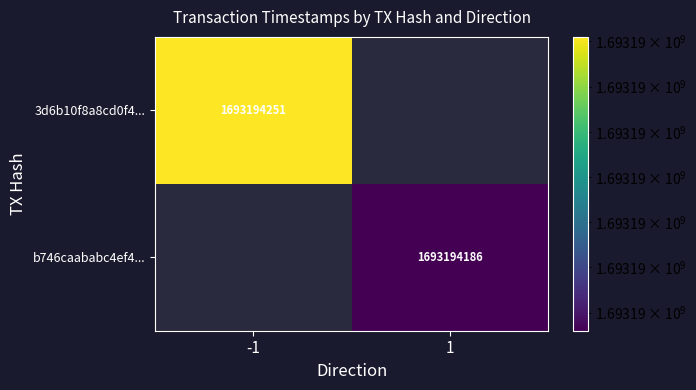

The value of 3d6b10f8a8cd0f48224c1a65244ac571af74dbf at time_stamp is 603409203. True or false?

False